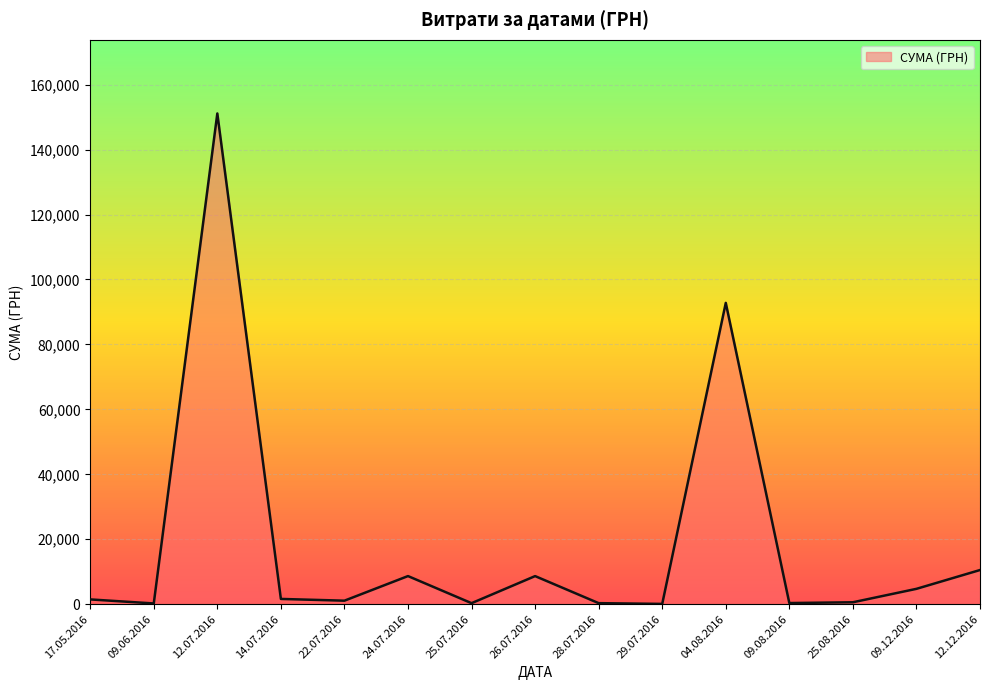

What is the sum of the values at 14.07.2016 and 25.08.2016?

2234.7